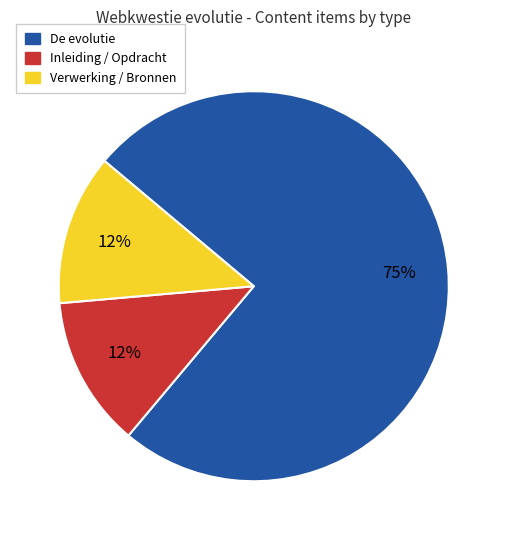

Which has a higher value, Verwerking / Bronnen or De evolutie?

De evolutie